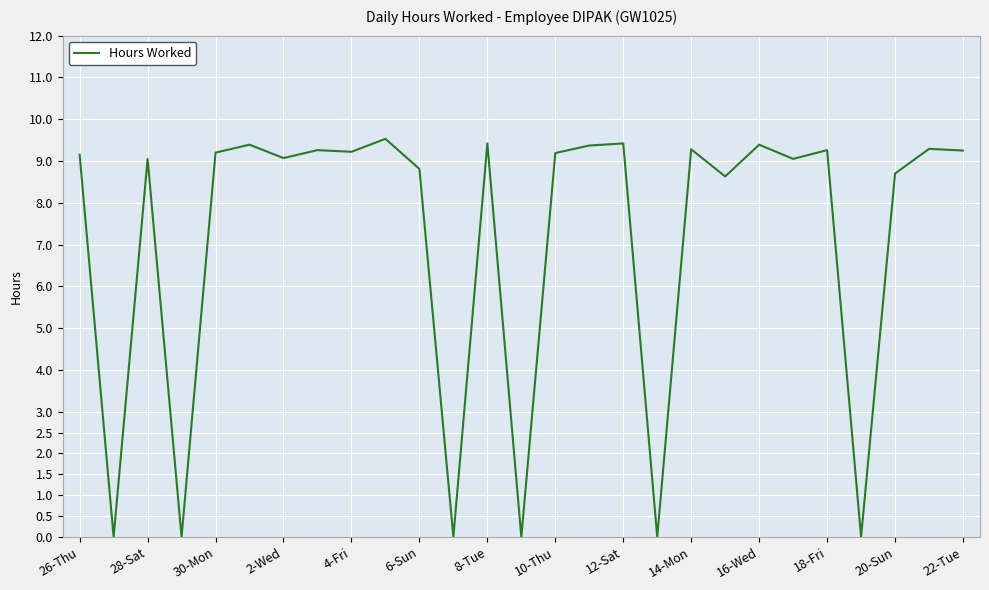

What is the maximum value shown in the chart?

9.5